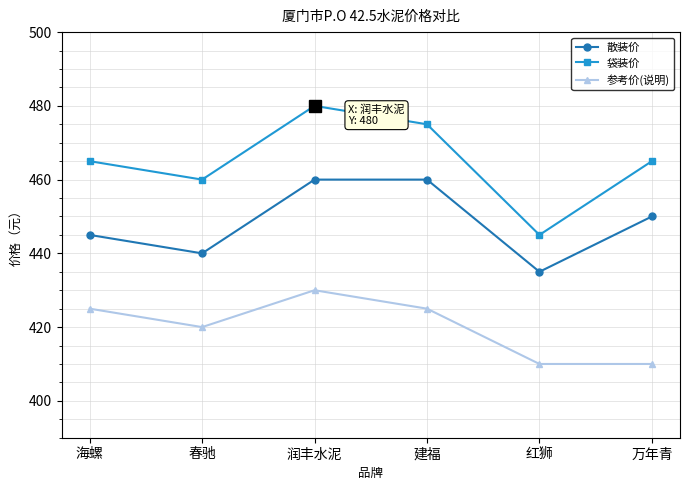

What is the highest value of the 散装价 series?

460